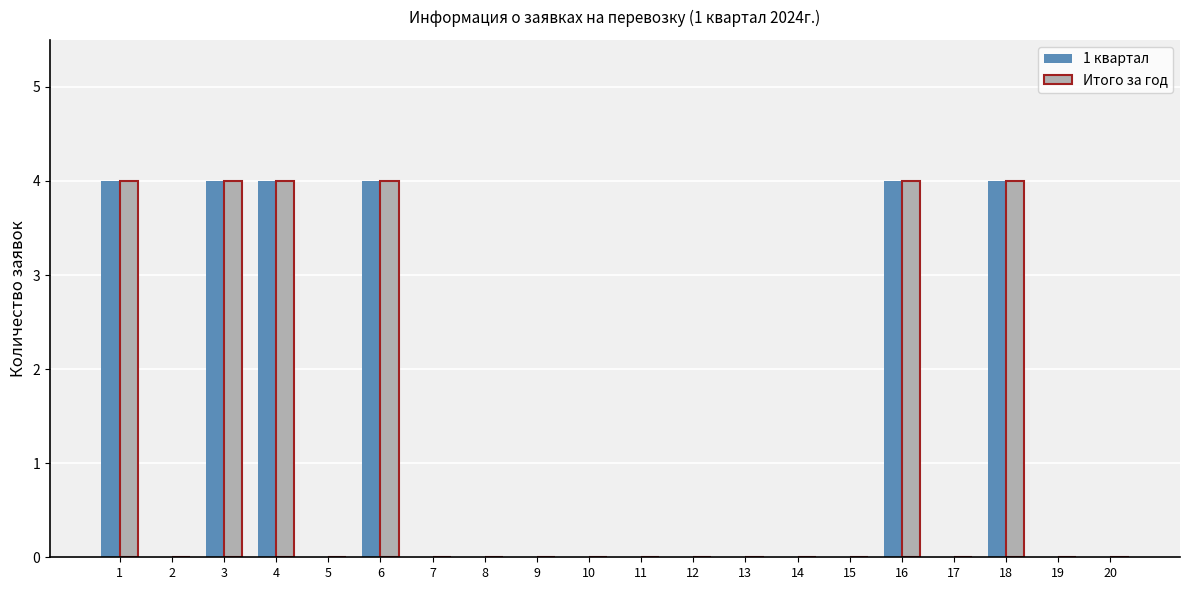

Reading left to right, transcribe all the data shown in this chart.

1 квартал: 4	0	4	4	0	4	0	0	0	0	0	0	0	0	0	4	0	4	0	0
Итого за год: 4	0	4	4	0	4	0	0	0	0	0	0	0	0	0	4	0	4	0	0